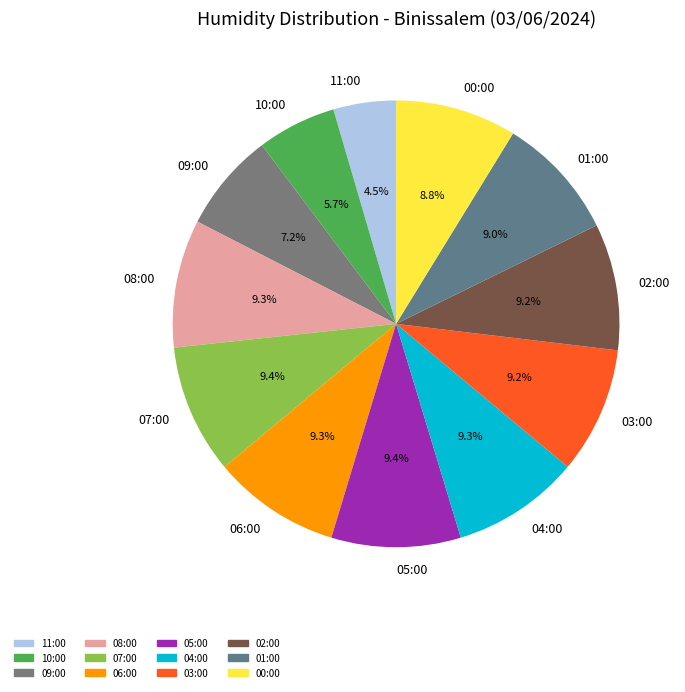

Which slice is the smallest?

11:00